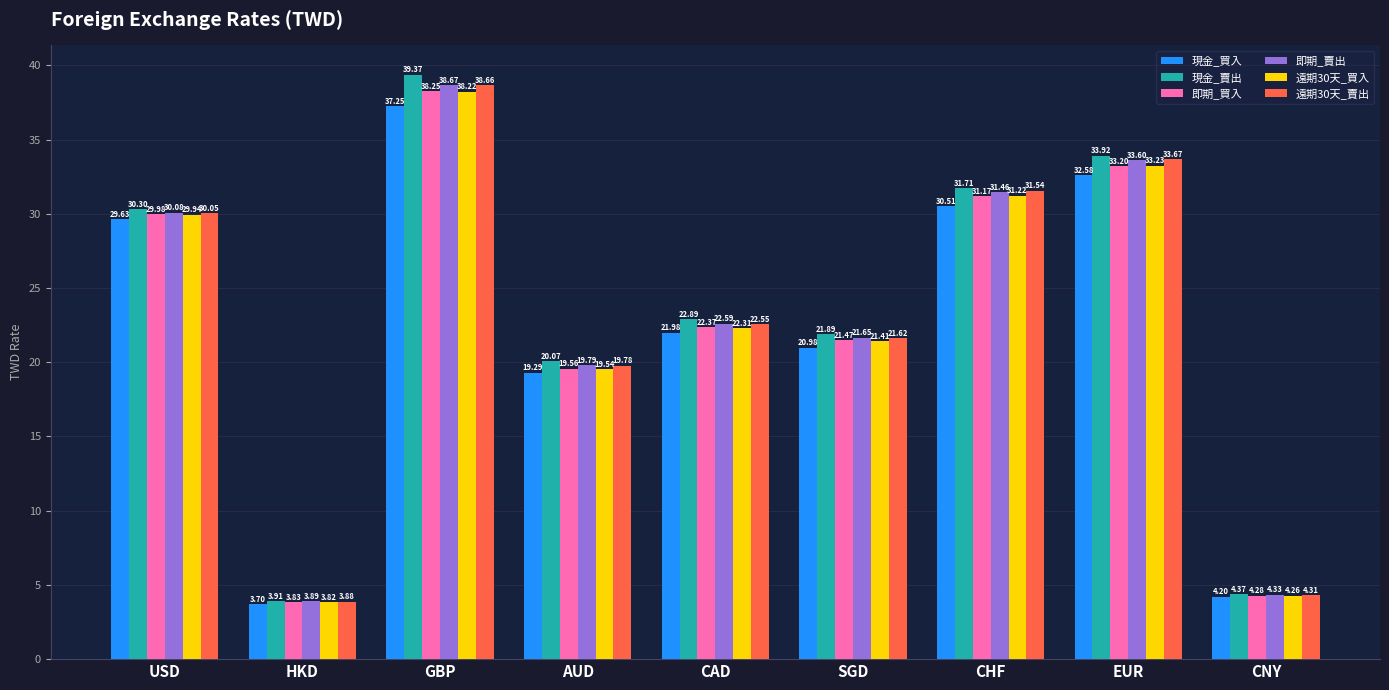

Where does the 現金_賣出 series first go above 22?

USD